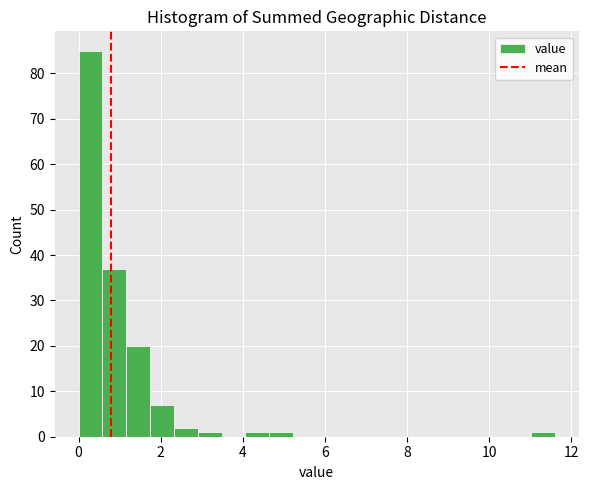

Around what value on the x-axis is the tallest bar? Give the approximate position of its centre, as read against the axis.

0.2